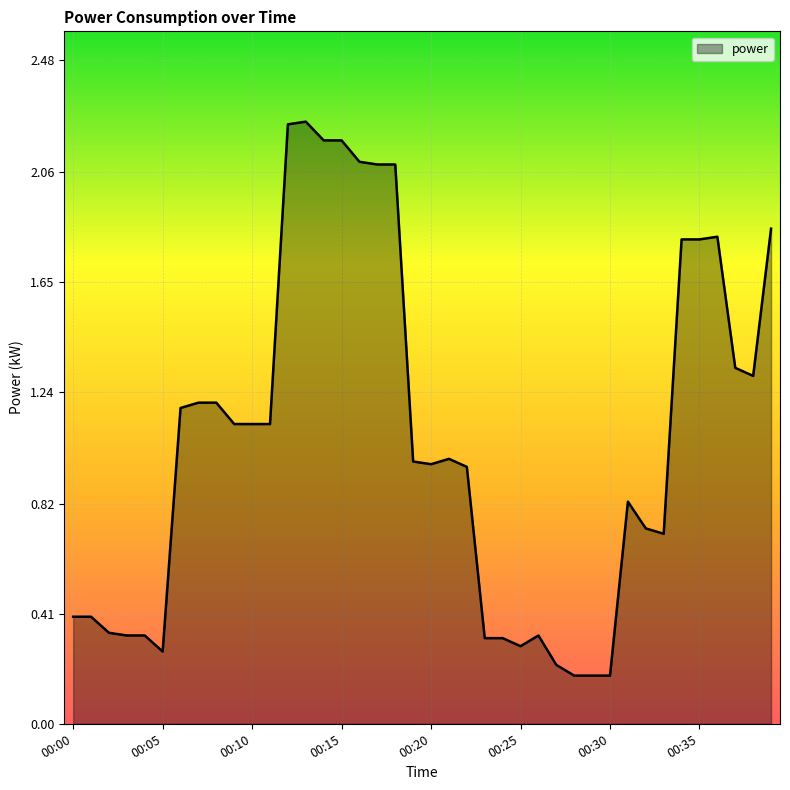

What is the difference between the maximum and minimum values?

2.1